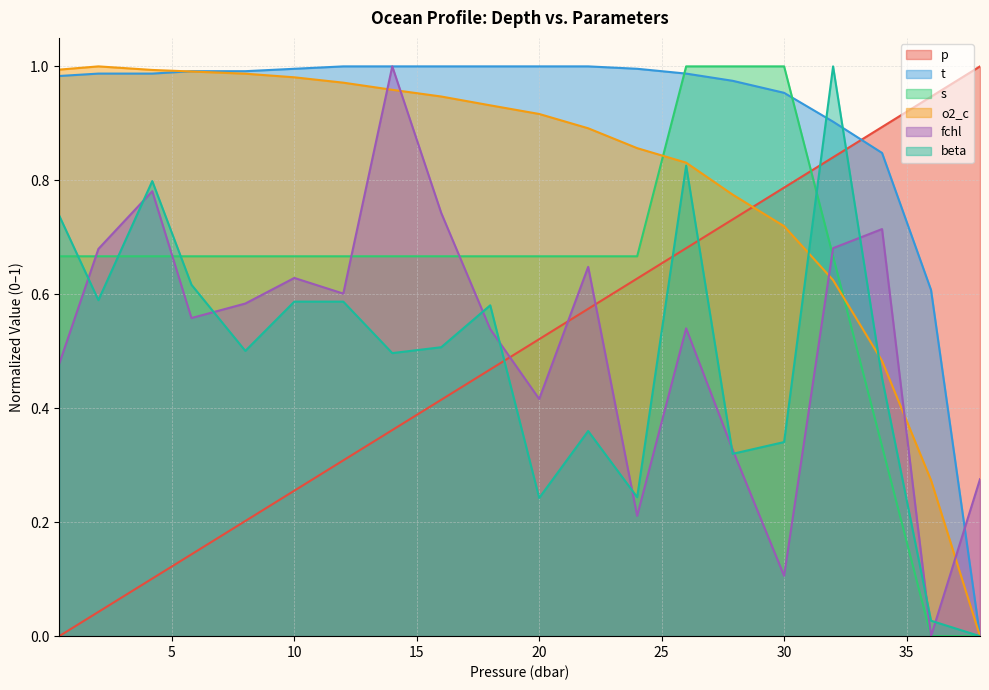

How many data points does each series have?

20